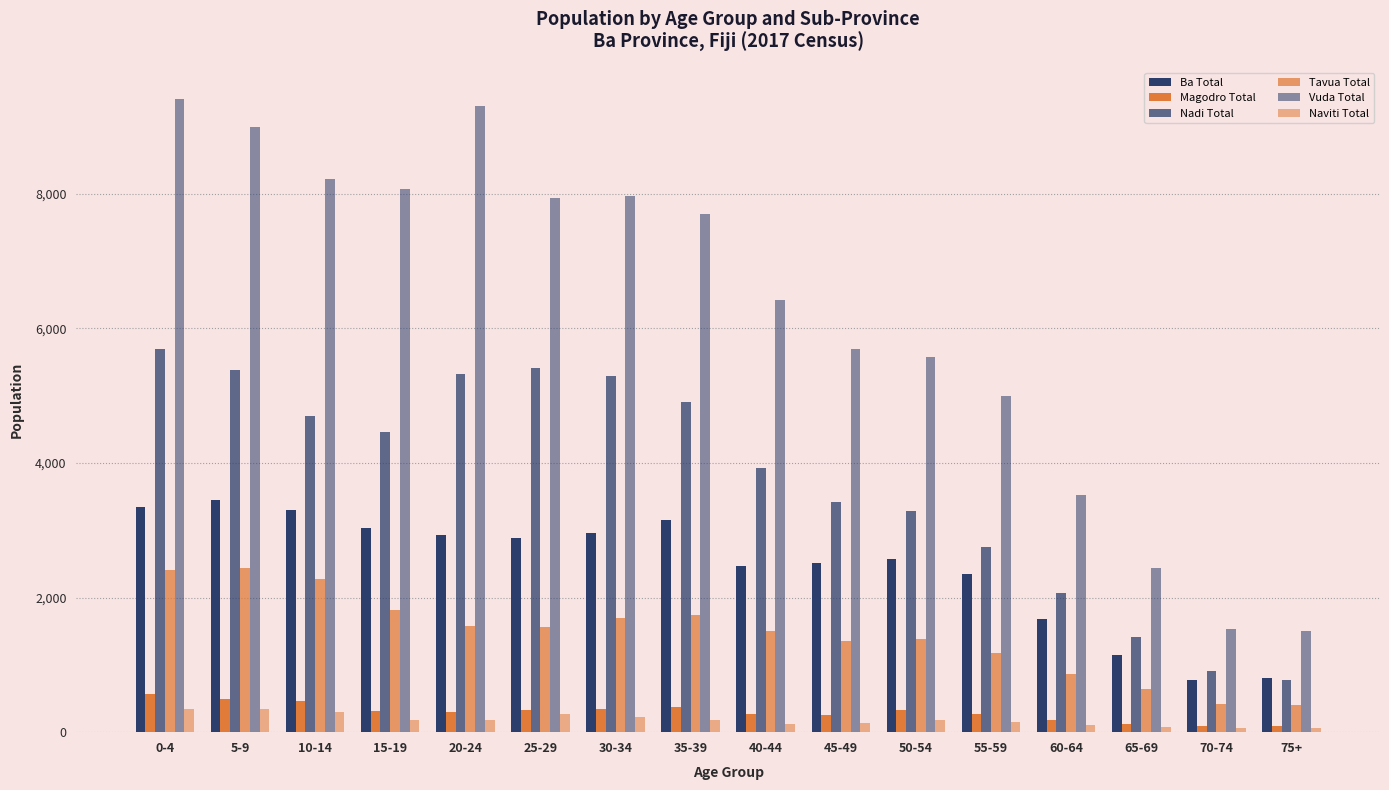

Which series has the largest range (max minus min)?

Vuda Total